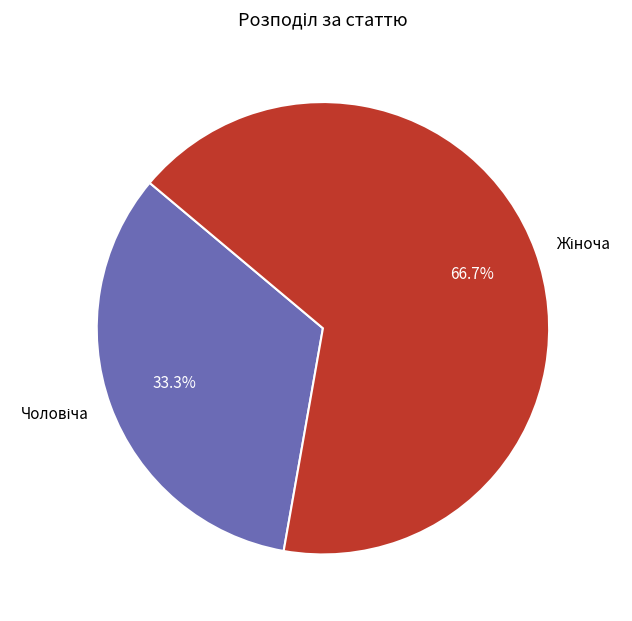

Is there a majority slice in this chart?

Yes